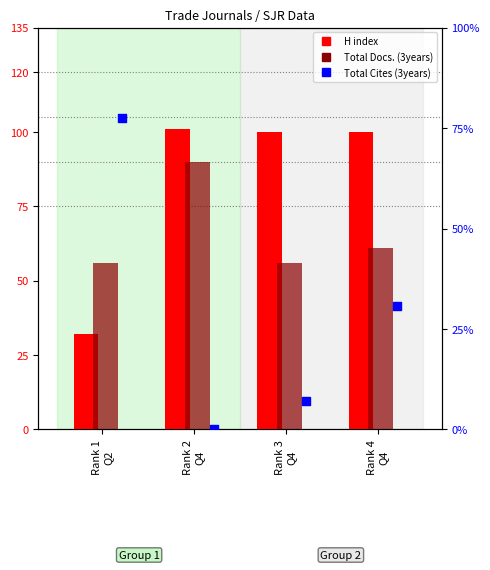

What are all the series names shown in the legend?

H index, Total Docs. (3years), Total Cites (3years)